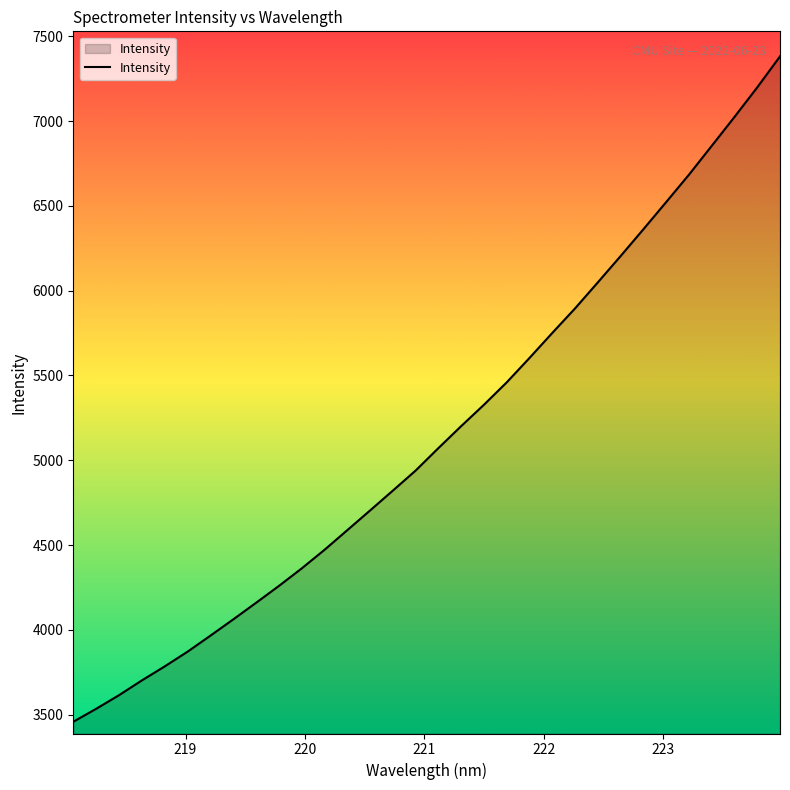

Does the chart display data point markers on the line(s)?

No